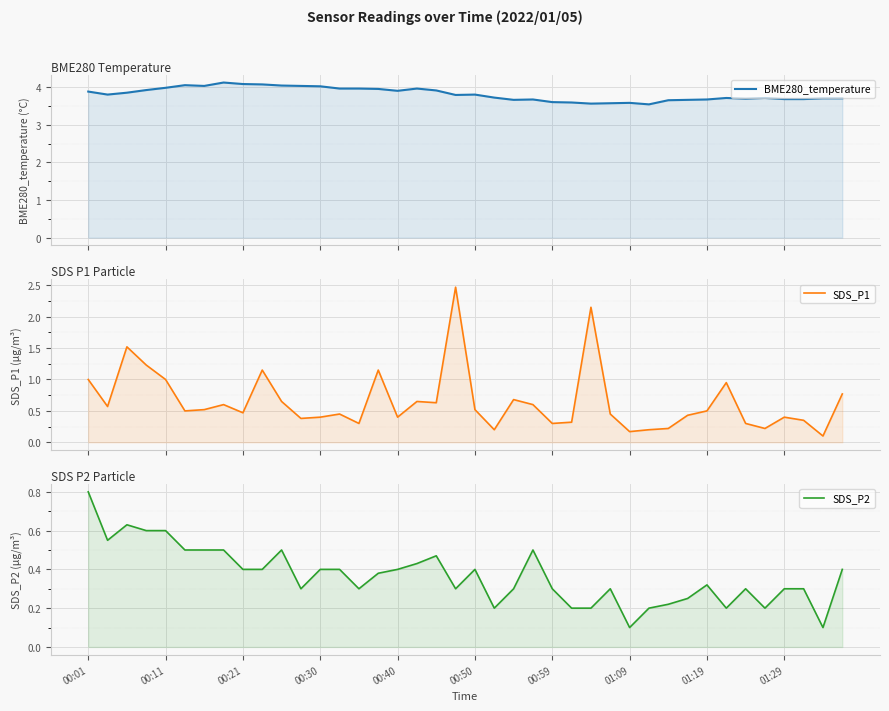

How many categories are shown in the chart?

40